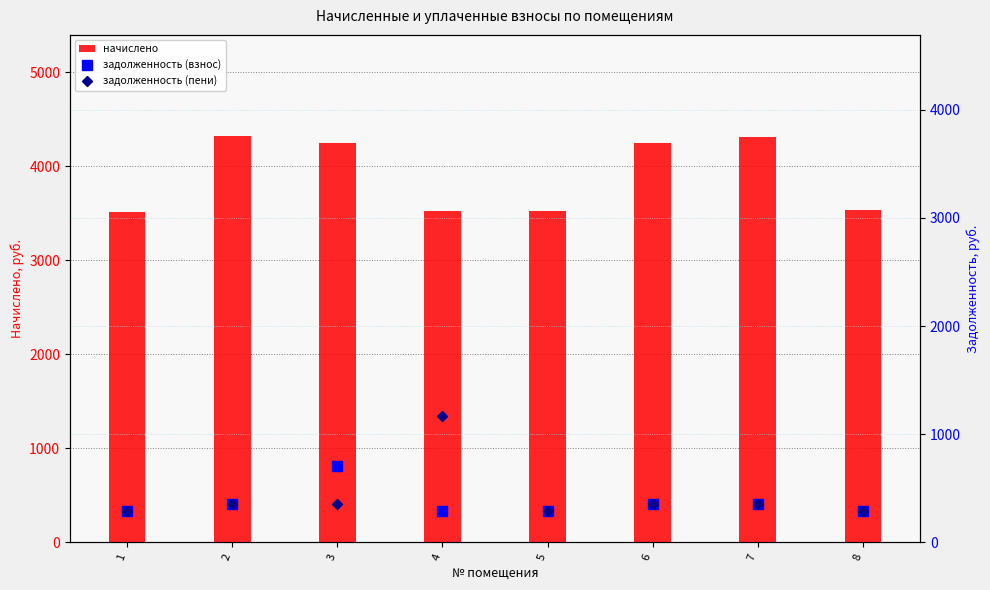

At how many categories does at least one series exceed 731?

8